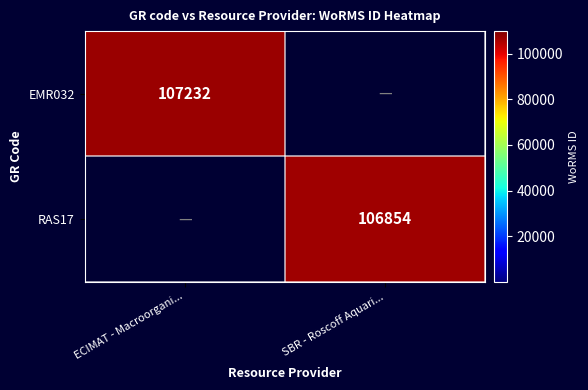

What is the total value across all series at SBR - Roscoff Aquari...?

106854